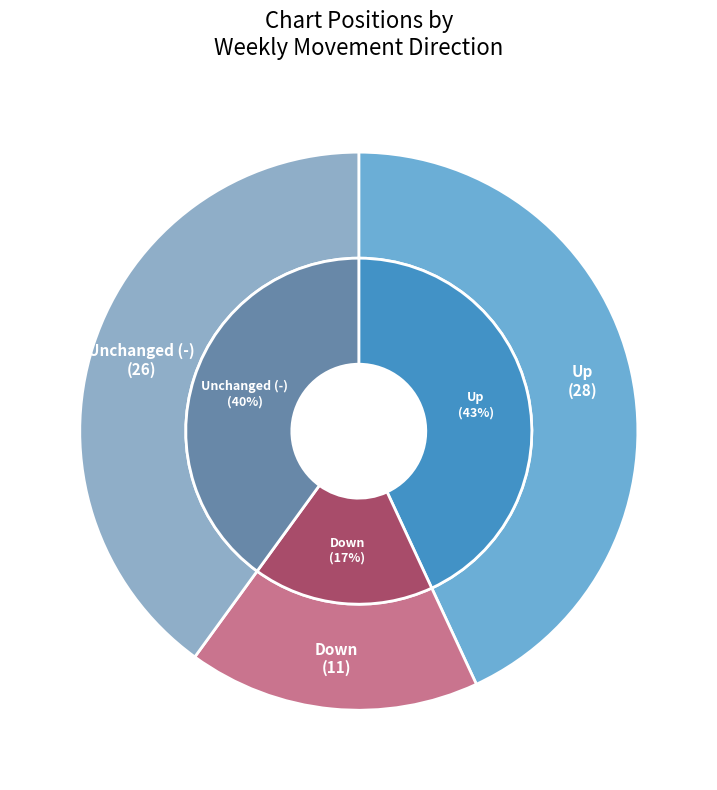

Which category has the biggest portion of the pie?

up